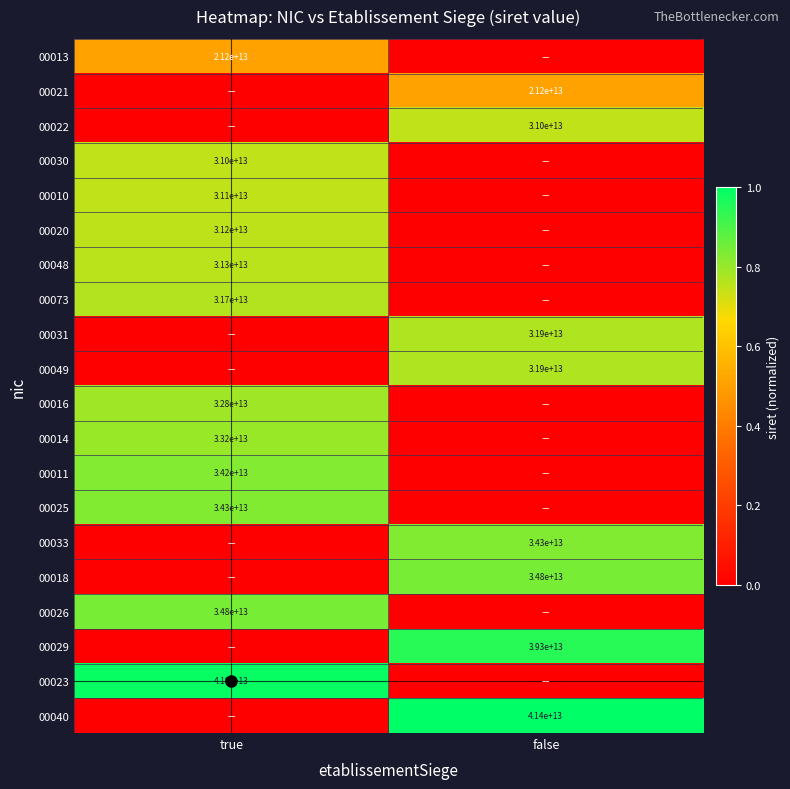

List the labels in order of 00033 value, largest first.

false, true